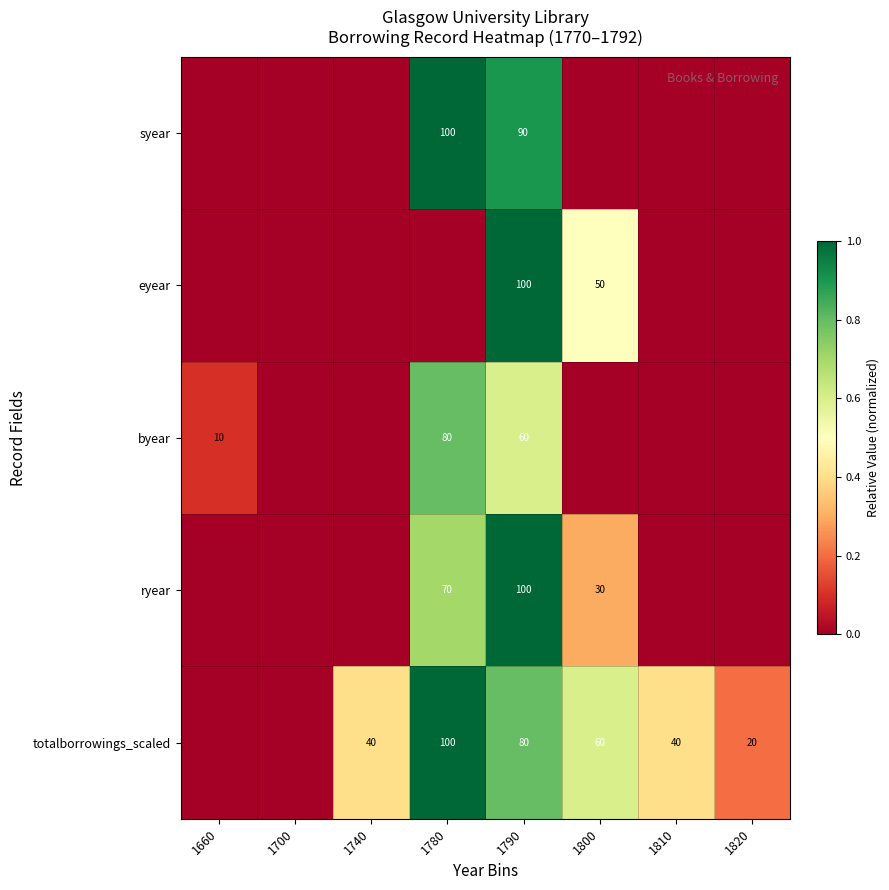

The value of byear at 1660 is 10. True or false?

True